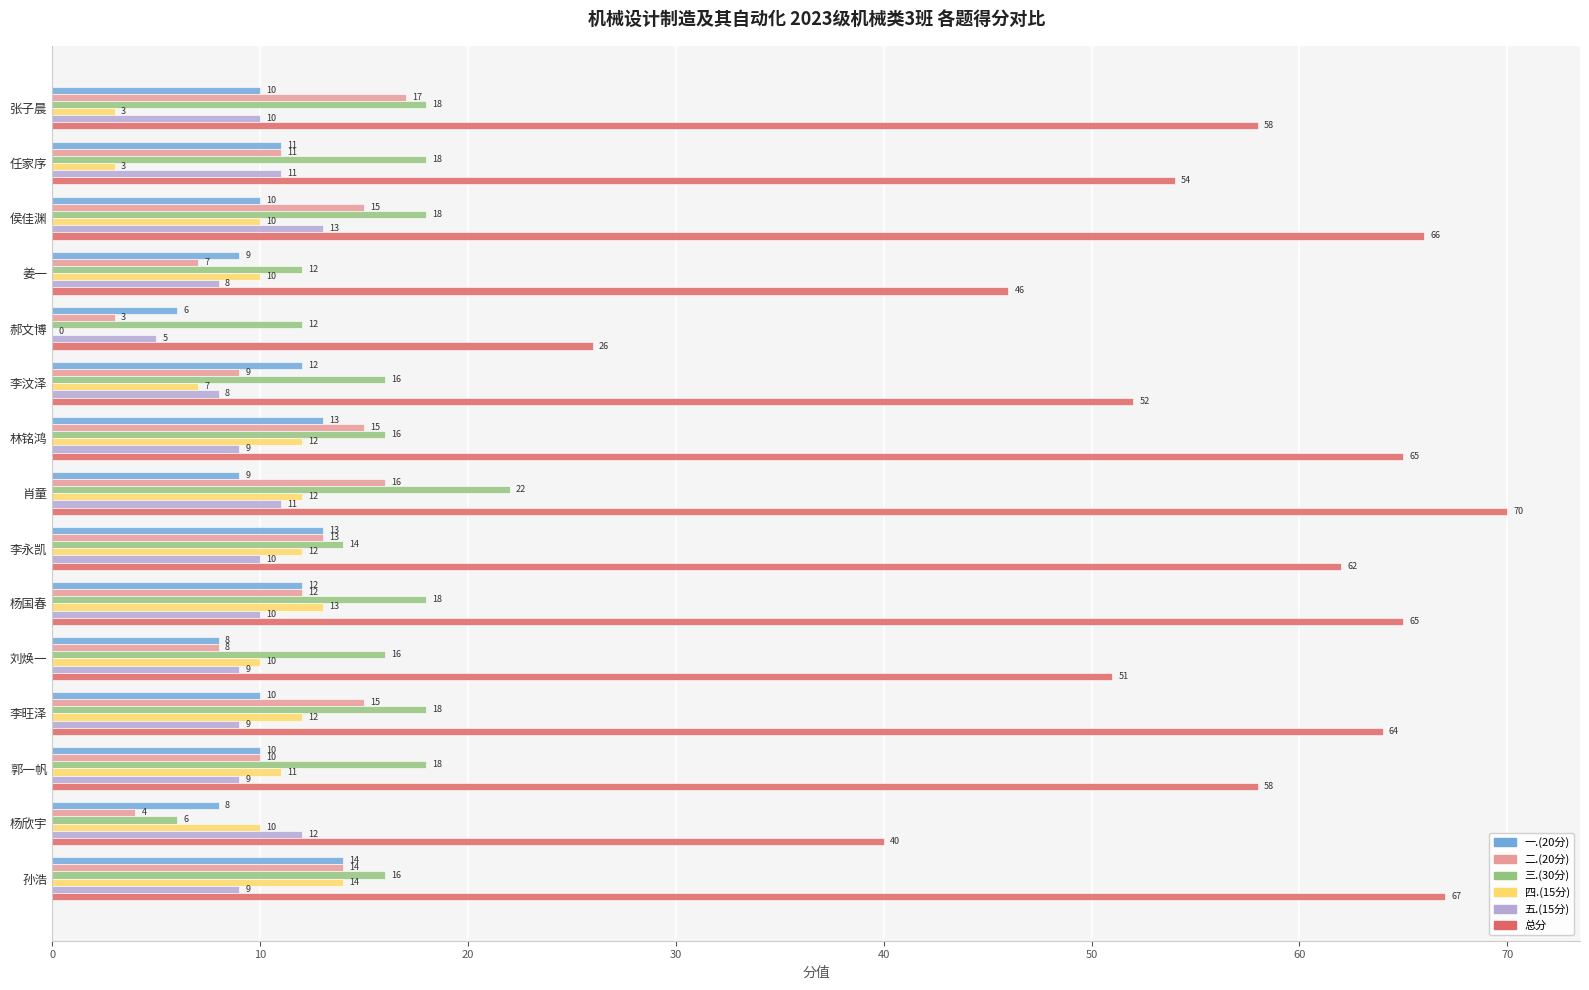

The 总分 series shows 66 at 侯佳渊. True or false?

True